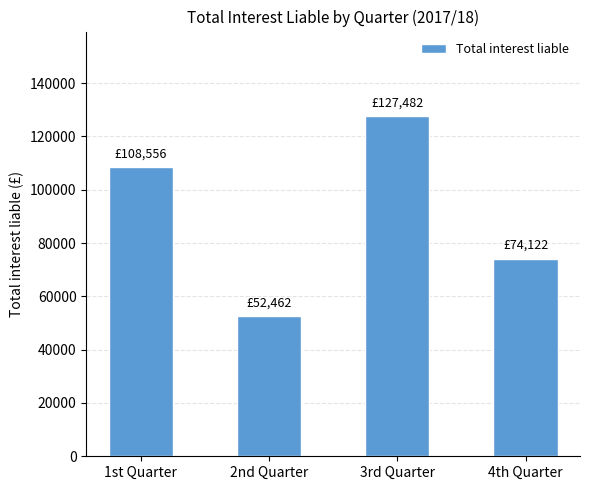

Which label corresponds to the largest value in the chart?

3rd Quarter